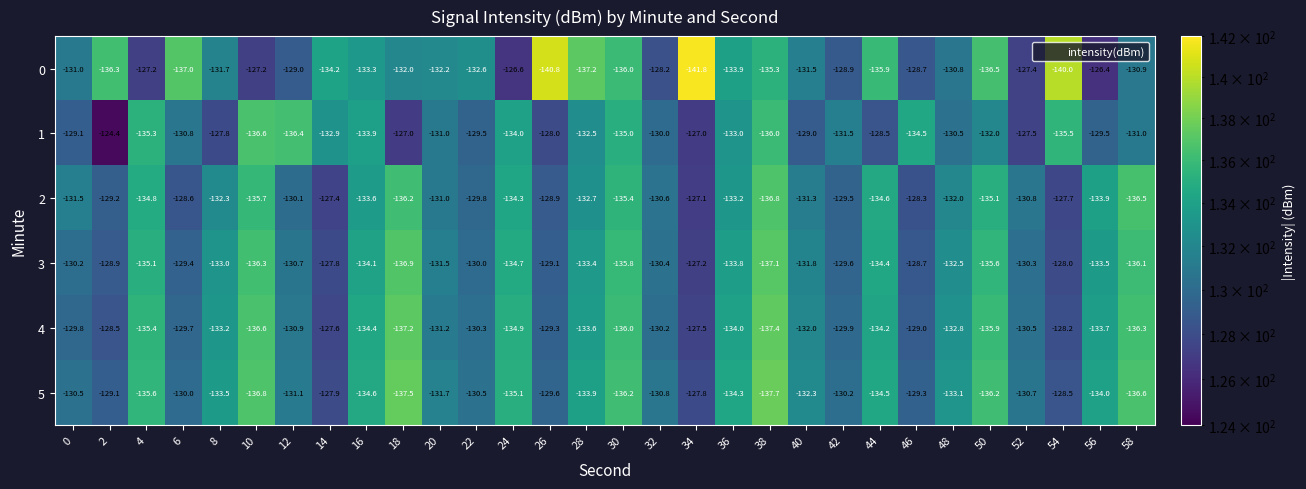

What is the difference between the highest and lowest values at 58?

5.7